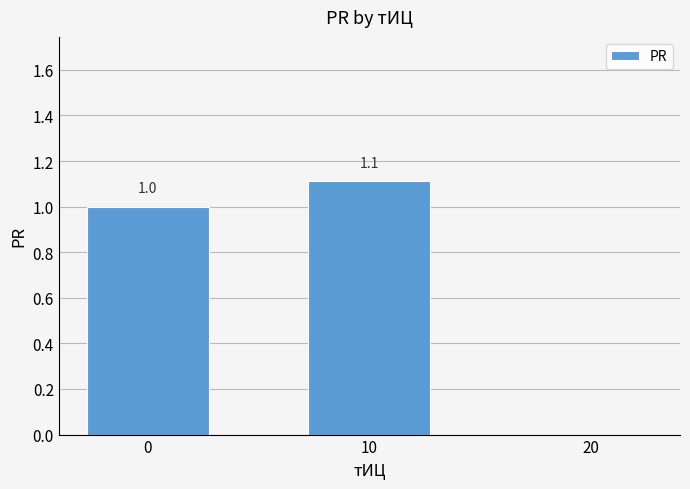

Are the bars horizontal?

No